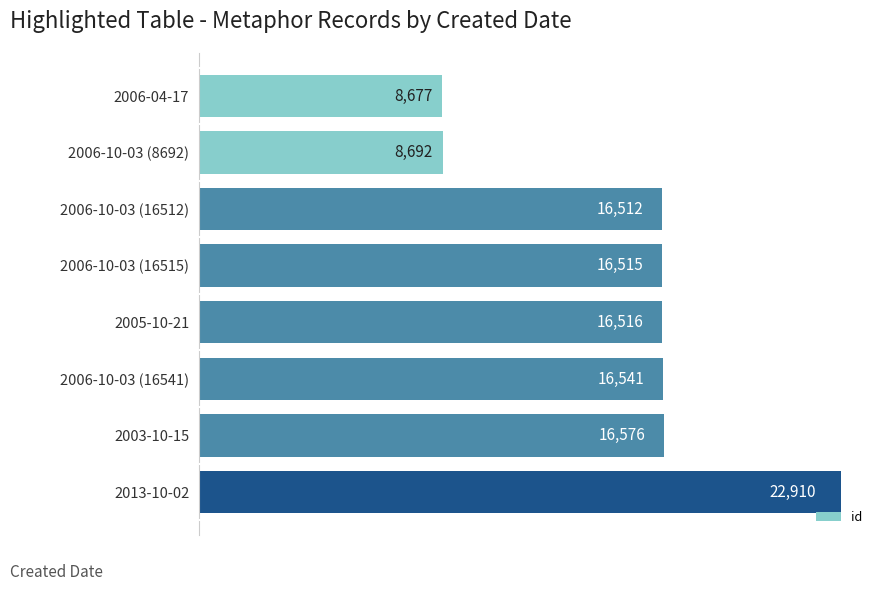

Approximately how many times larger is the value at 2006-10-03 (8692) compared to 2006-10-03 (16512)?

0.5